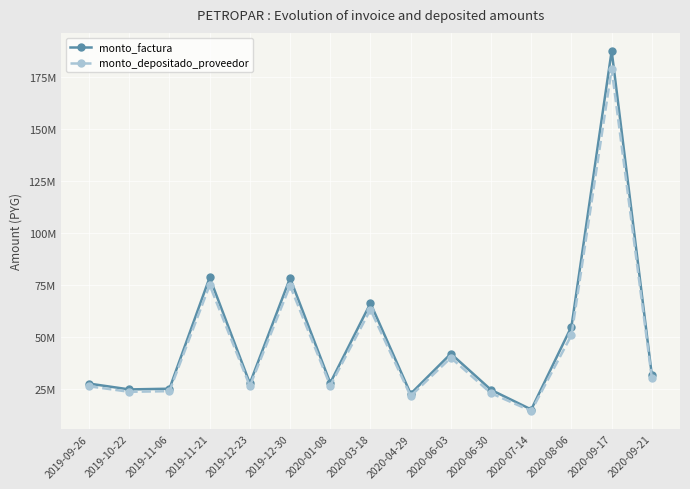

True or false: monto_factura and monto_depositado_proveedor cross at least once.

False